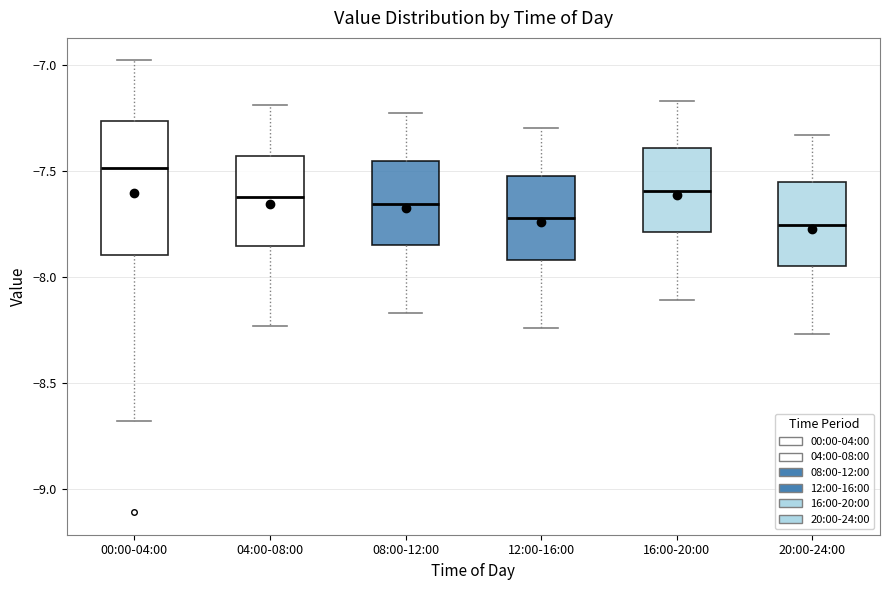

Which box is the tallest, from its lower edge to its upper edge?

00:00-04:00